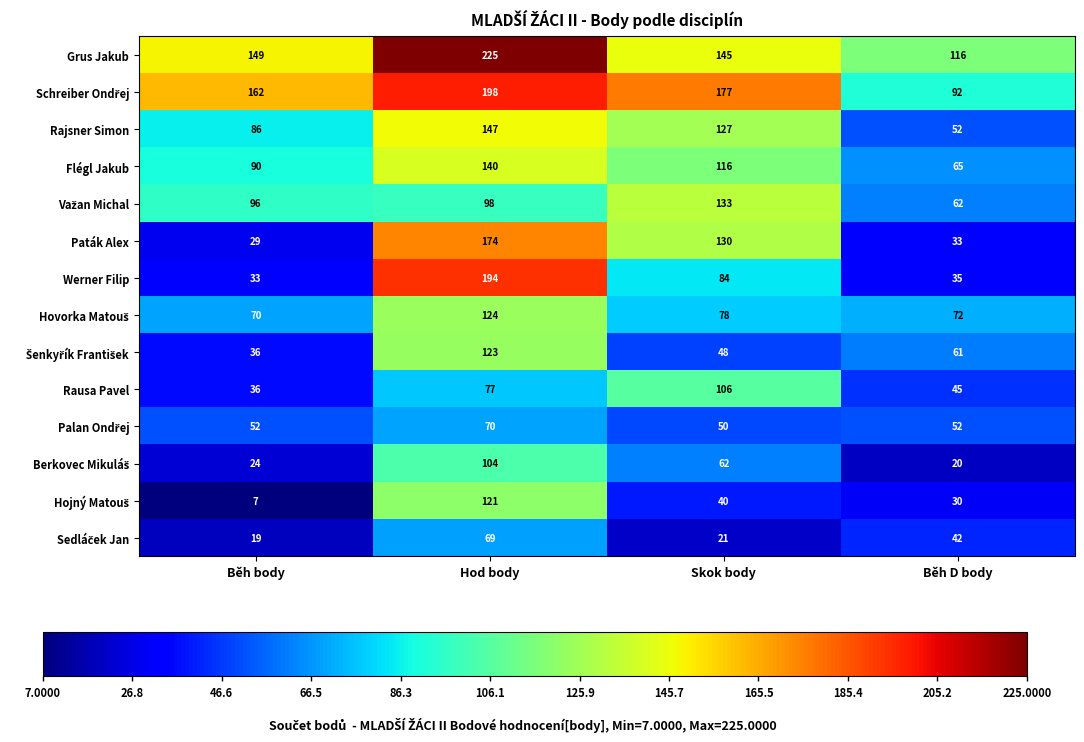

The Grus Jakub series shows 149 at Běh body. True or false?

True